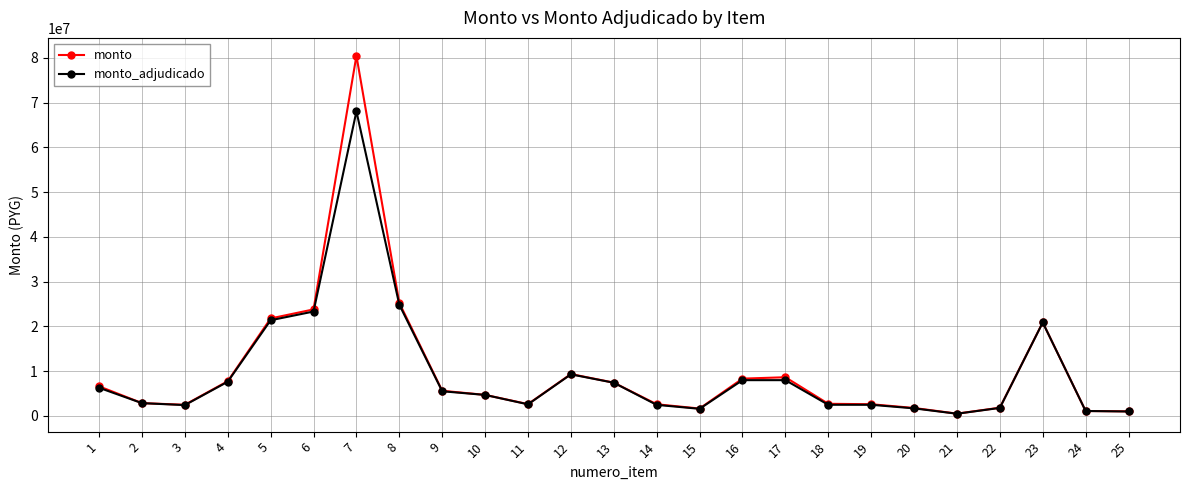

Which category has the highest value in the monto_adjudicado series?

7